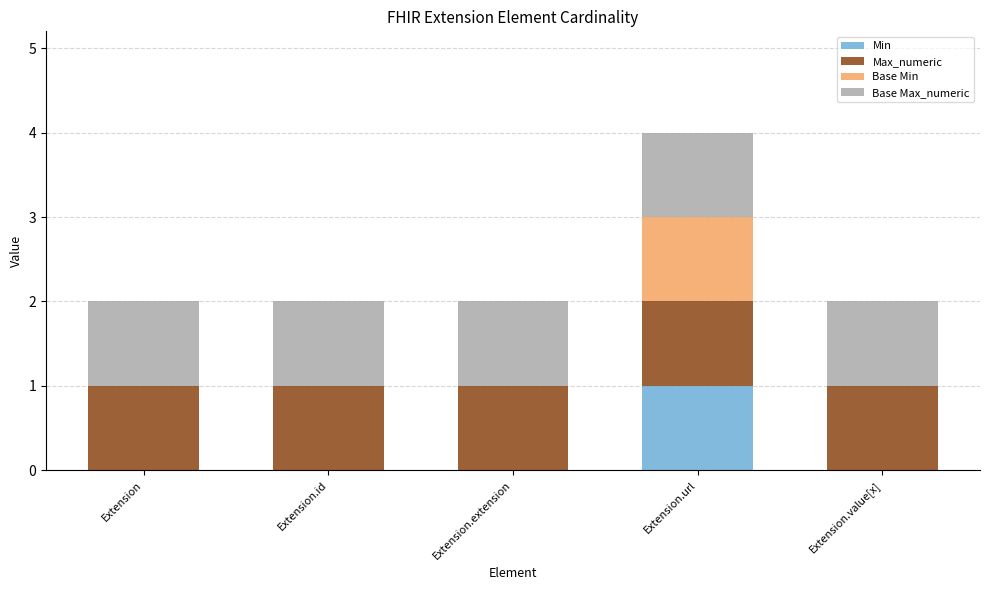

Which category has the highest value in the Min series?

Extension.url